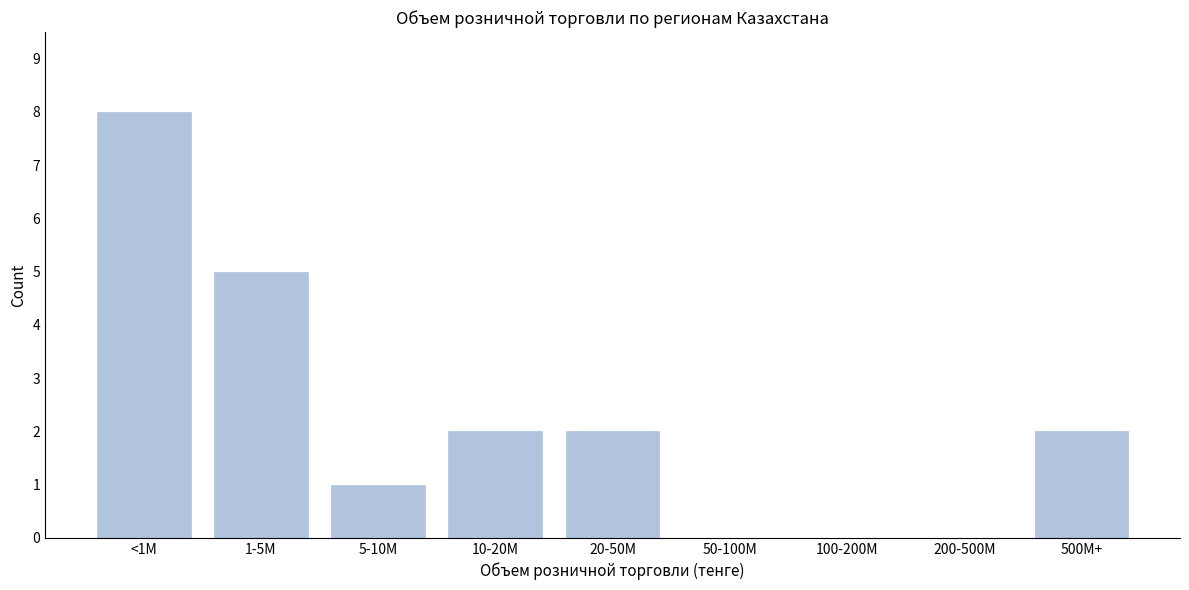

Reading left to right, what are all the values shown in this chart?

<1M=8	1-5M=5	5-10M=1	10-20M=2	20-50M=2	50-100M=0	100-200M=0	200-500M=0	500M+=2